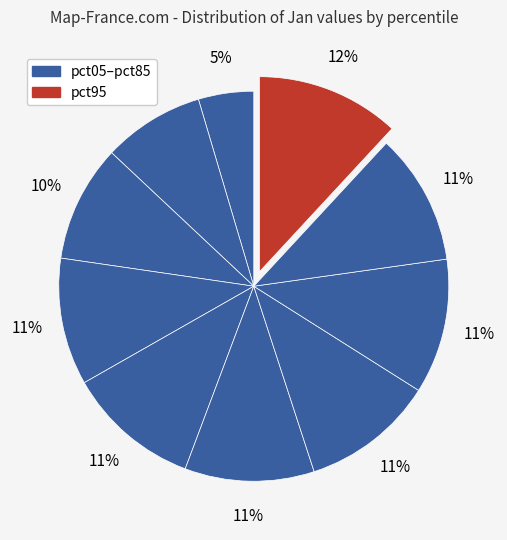

Which slice is the largest?

pct95